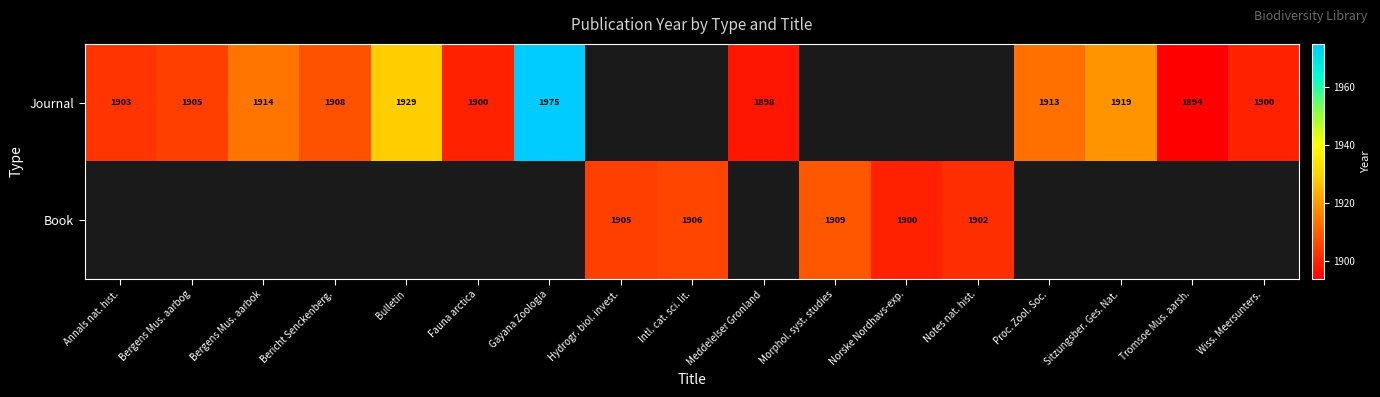

The value of Book at Morphol. syst. studies is 1909. True or false?

True